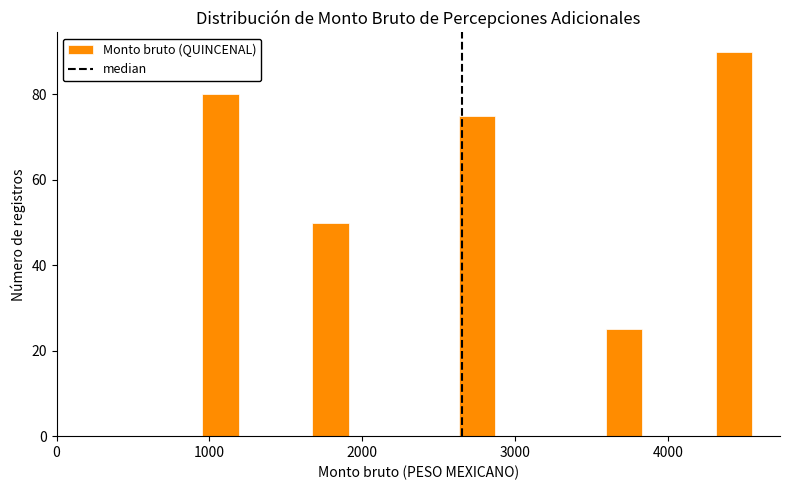

Around what value on the x-axis is the tallest bar? Give the approximate position of its centre, as read against the axis.

4400